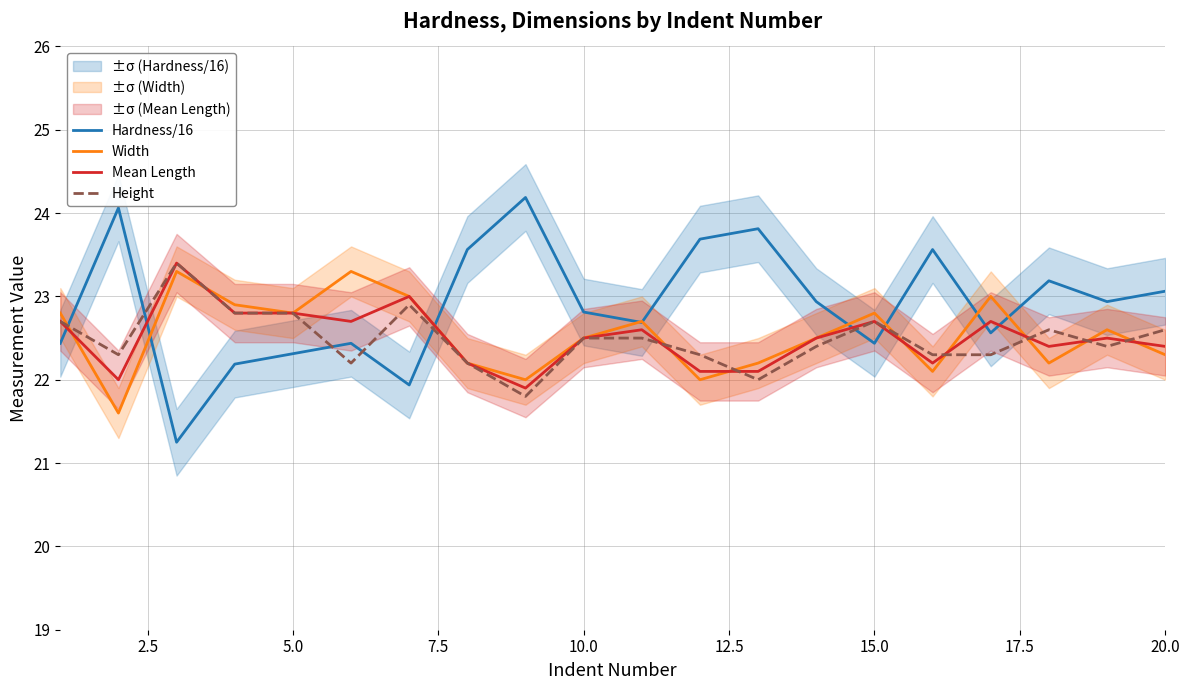

True or false: Width has a value of 12.2 at 5.0.

False